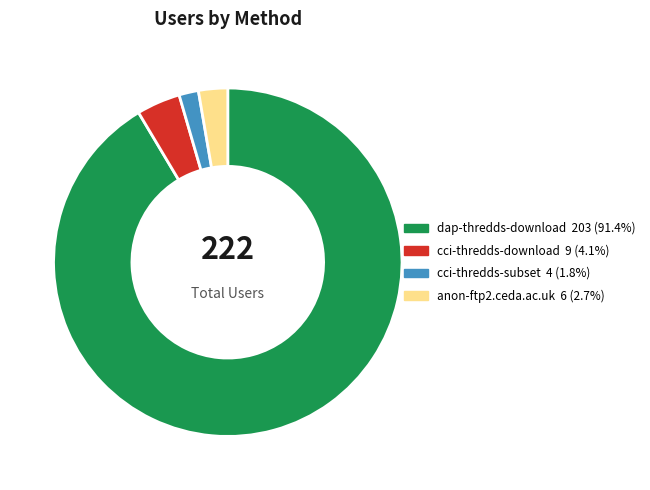

Between dap-thredds-download and cci-thredds-download, which is larger?

dap-thredds-download